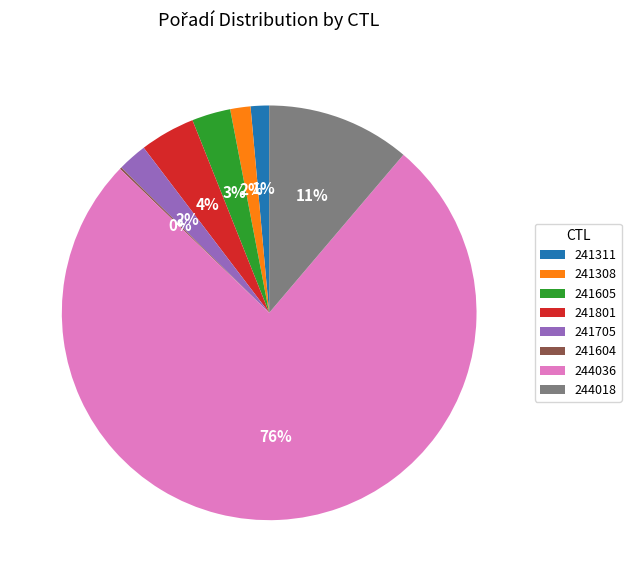

True or false: 241605 accounts for 13% of the total.

False